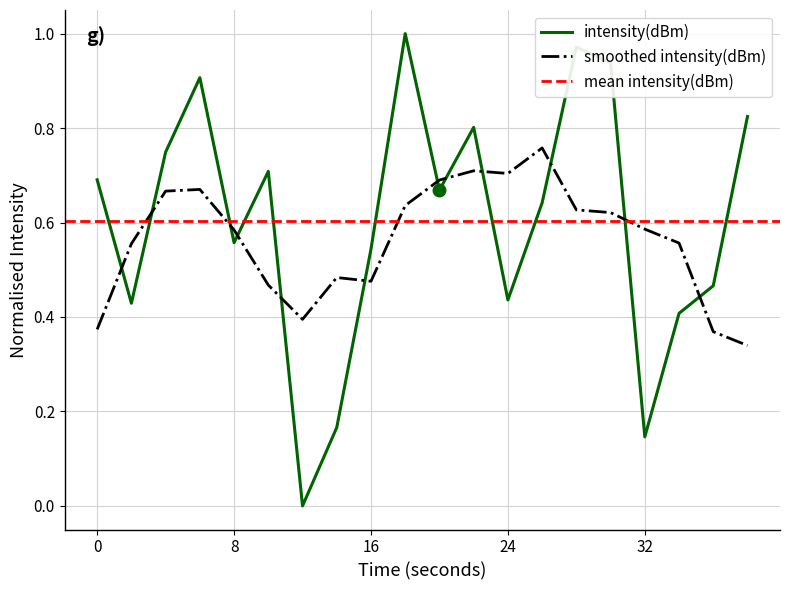

What is the average value?

0.6